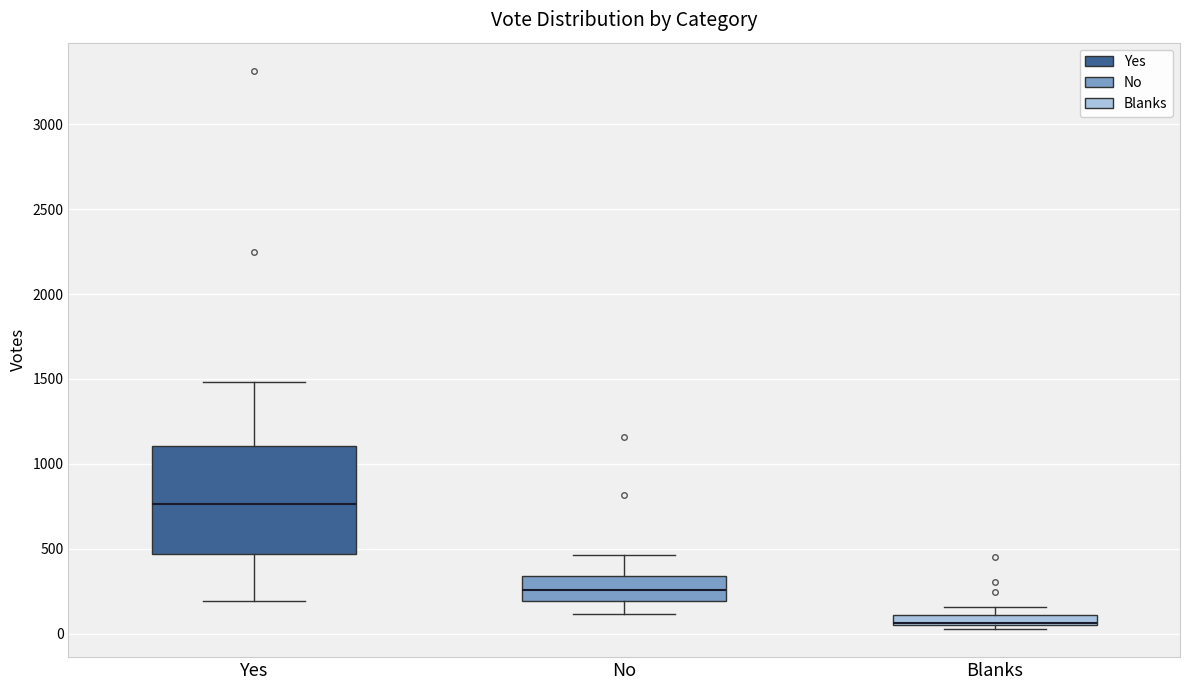

Comparing the boxes themselves (not the whiskers), which one is the tallest?

Yes